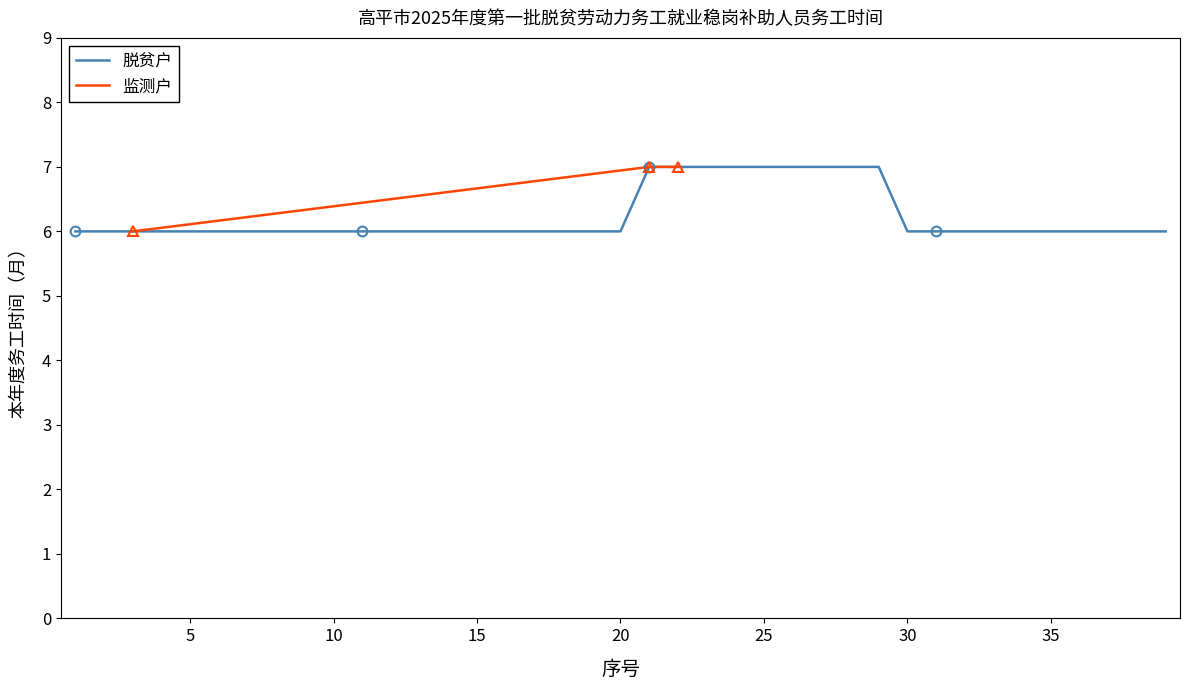

What is the value of the 28th point from the left?

7